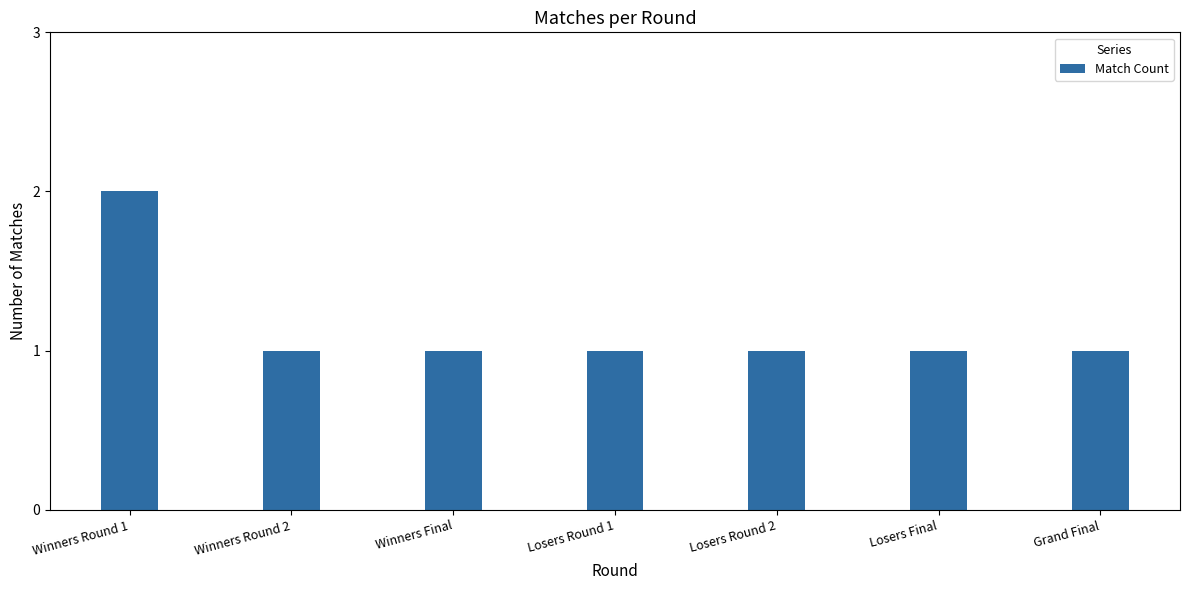

What is the label of the 3rd bar from the right?

Losers Round 2